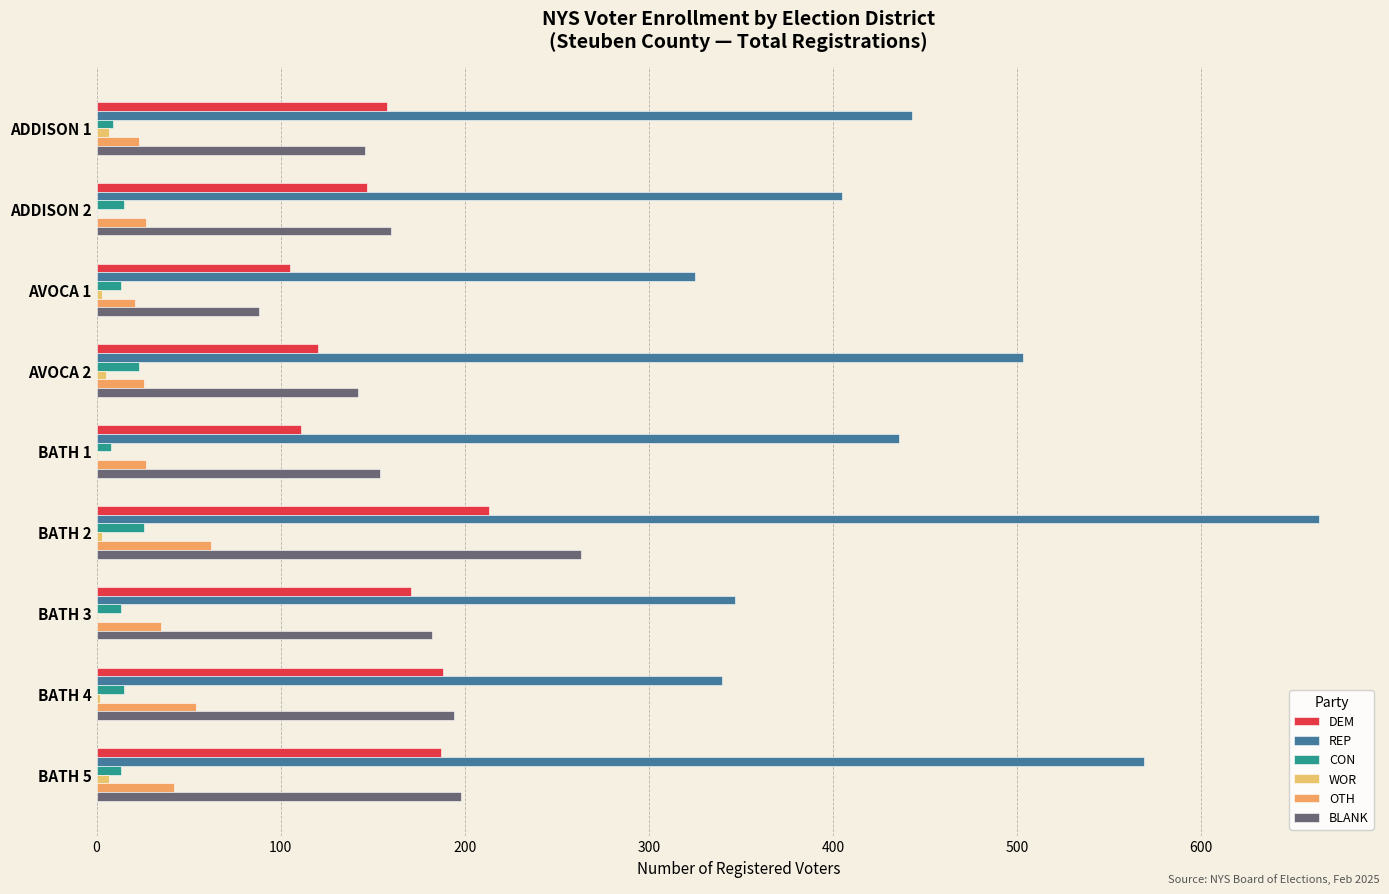

Rank the series by their maximum value, from lowest to highest.

WOR, CON, OTH, DEM, BLANK, REP